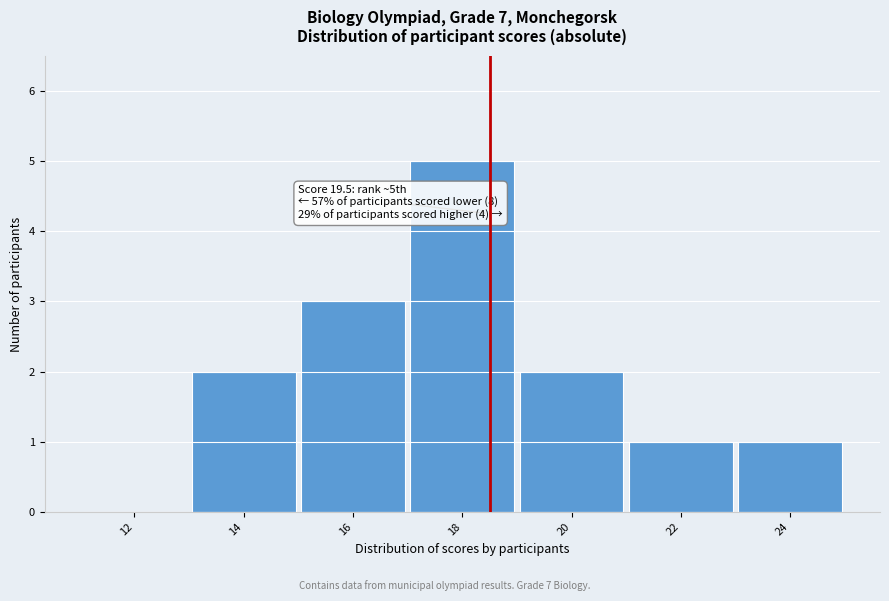

Reading right to left, what are all the values shown in this chart?

24=1	22=1	20=2	18=5	16=3	14=2	12=0